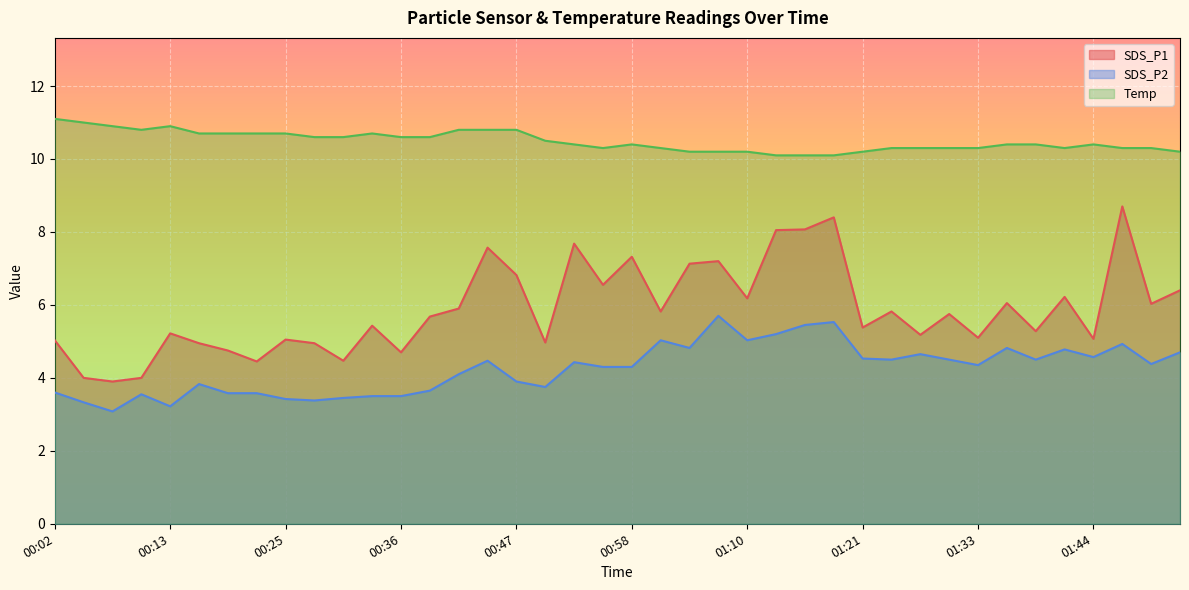

What is the difference between the maximum and minimum values in the Temp series?

1.0